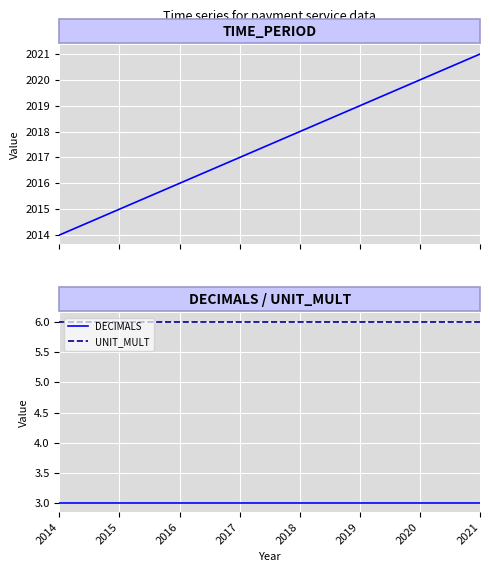

Reading left to right, transcribe all the data shown in this chart.

TIME_PERIOD: 2014	2015	2016	2017	2018	2019	2020	2021
DECIMALS: 3	3	3	3	3	3	3	3
UNIT_MULT: 6	6	6	6	6	6	6	6